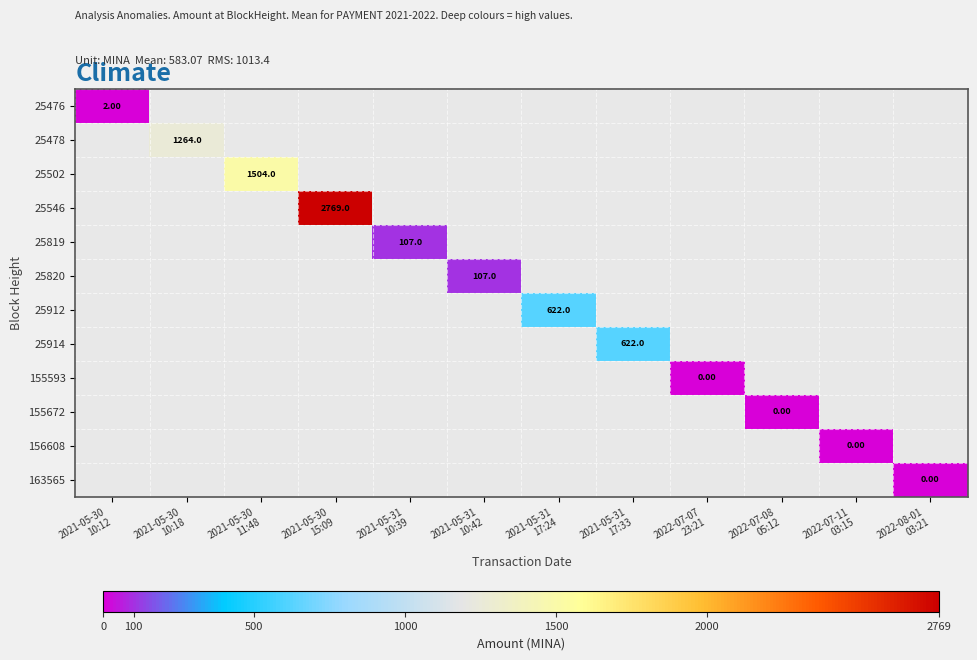

The 25502 series shows 0.0 at 2021-05-31 17:33. True or false?

True